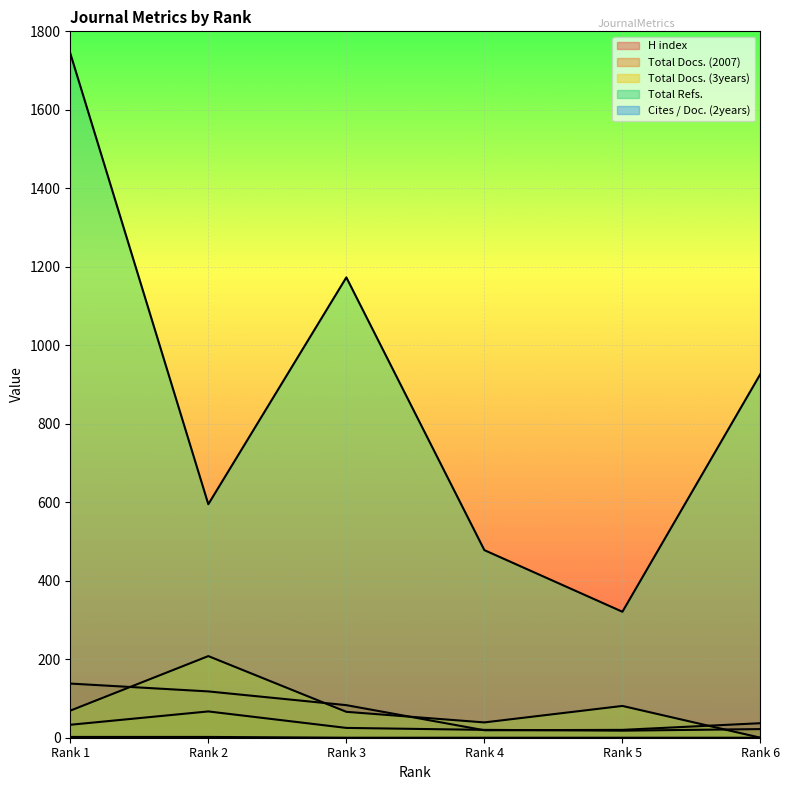

Rank the categories by Total Docs. (3years) value from lowest to highest.

Rank 6, Rank 4, Rank 3, Rank 1, Rank 5, Rank 2